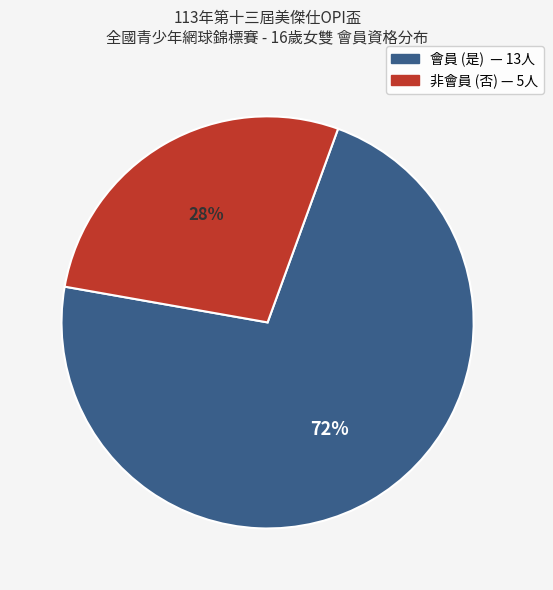

To the nearest percent, what is the average slice percentage?

50%